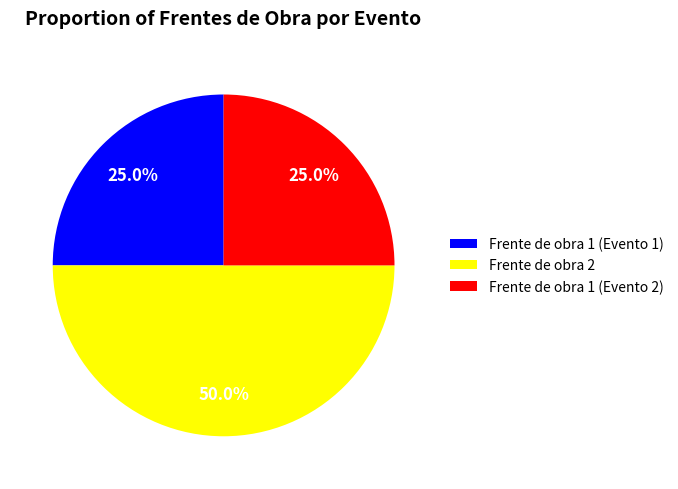

The Frente de obra 1 (Evento 2) slice represents 25% of the pie. True or false?

True